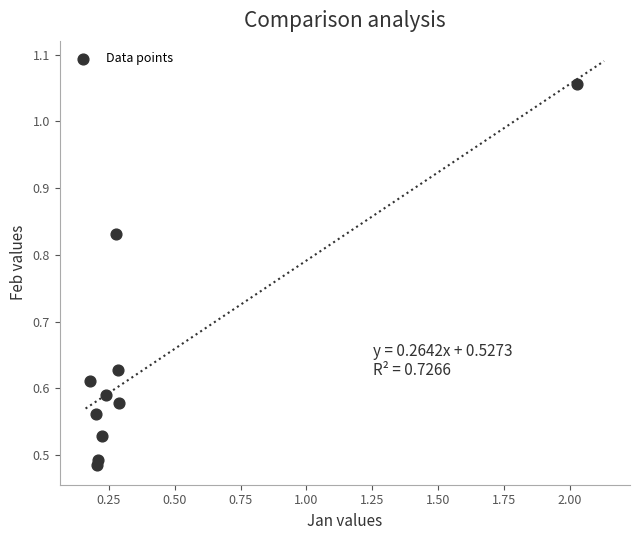

What is the range of X values (max minus min)?

1.9